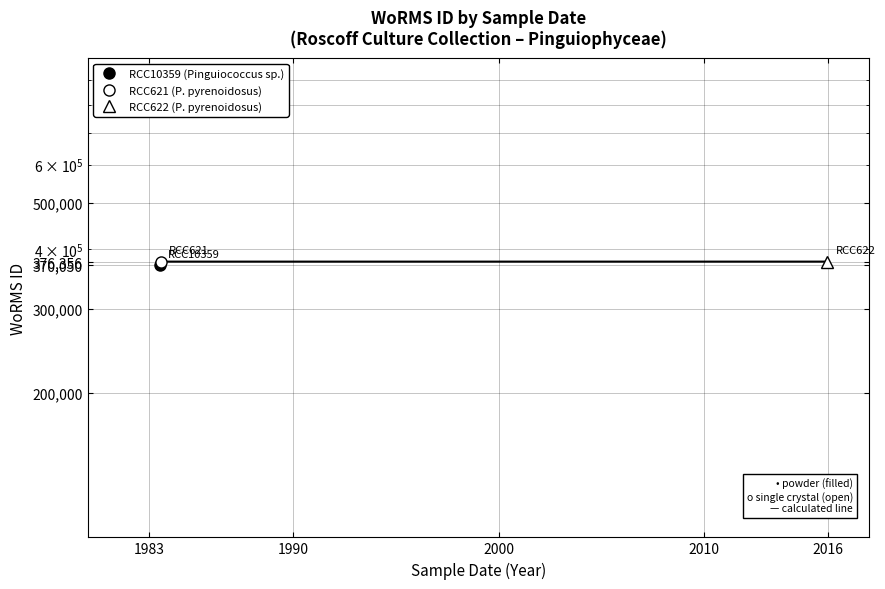

Is it true that the value at 01-07-1983 is 234753?

False